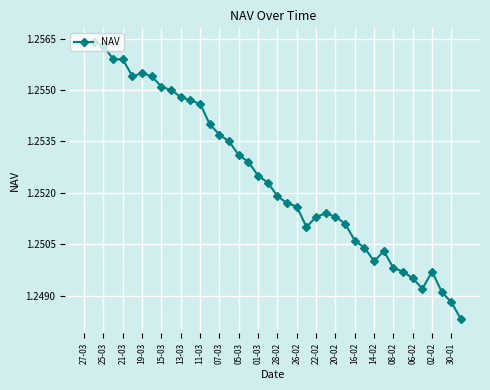

How many values are between 1 and 2?

40